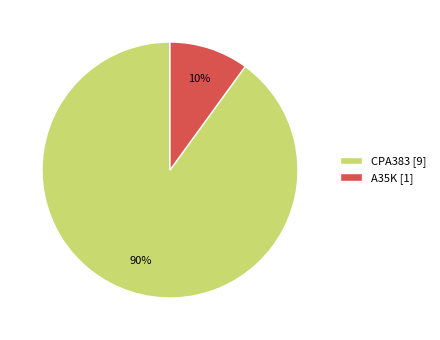

Is there a majority slice in this chart?

Yes